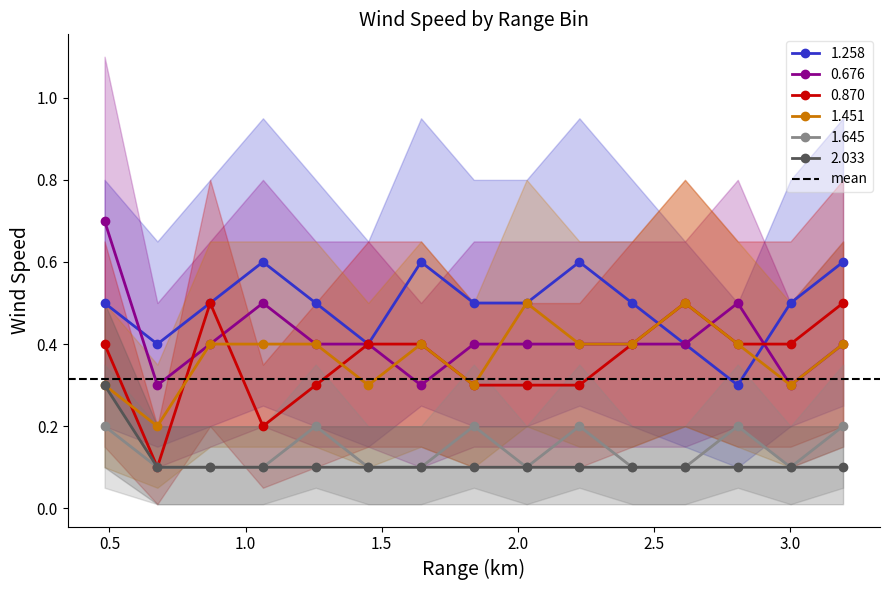

What is the label of the 8th point from the right?

1.839